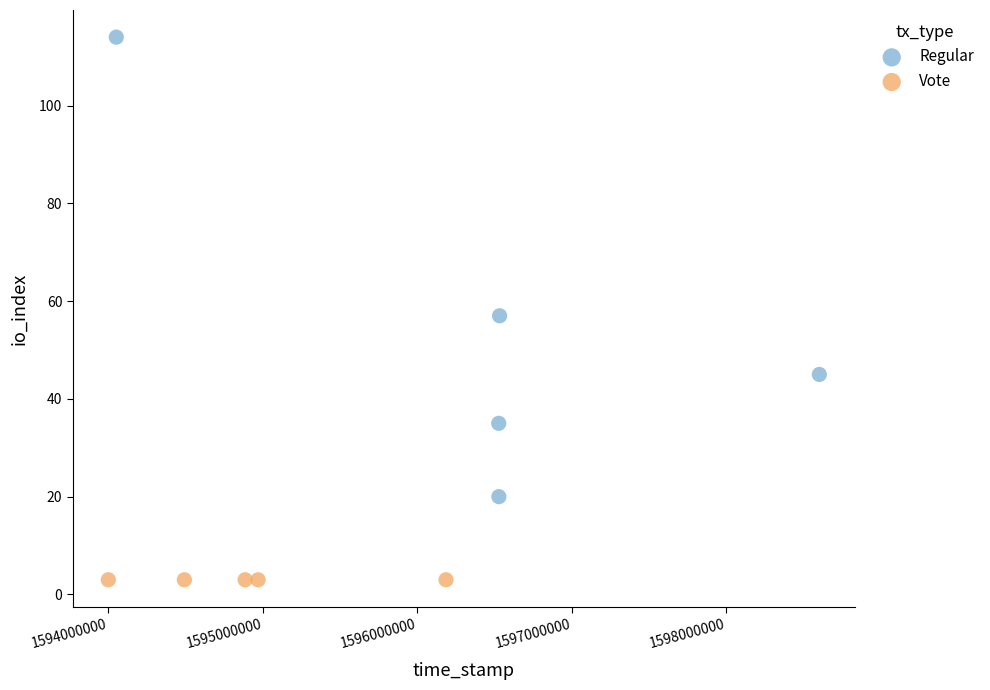

Which series contains the lowest Y value?

Vote